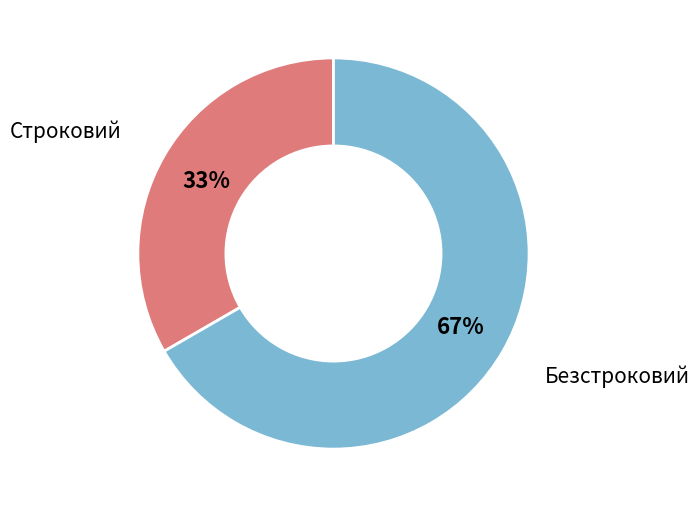

Which category has the smallest portion of the pie?

Строковий